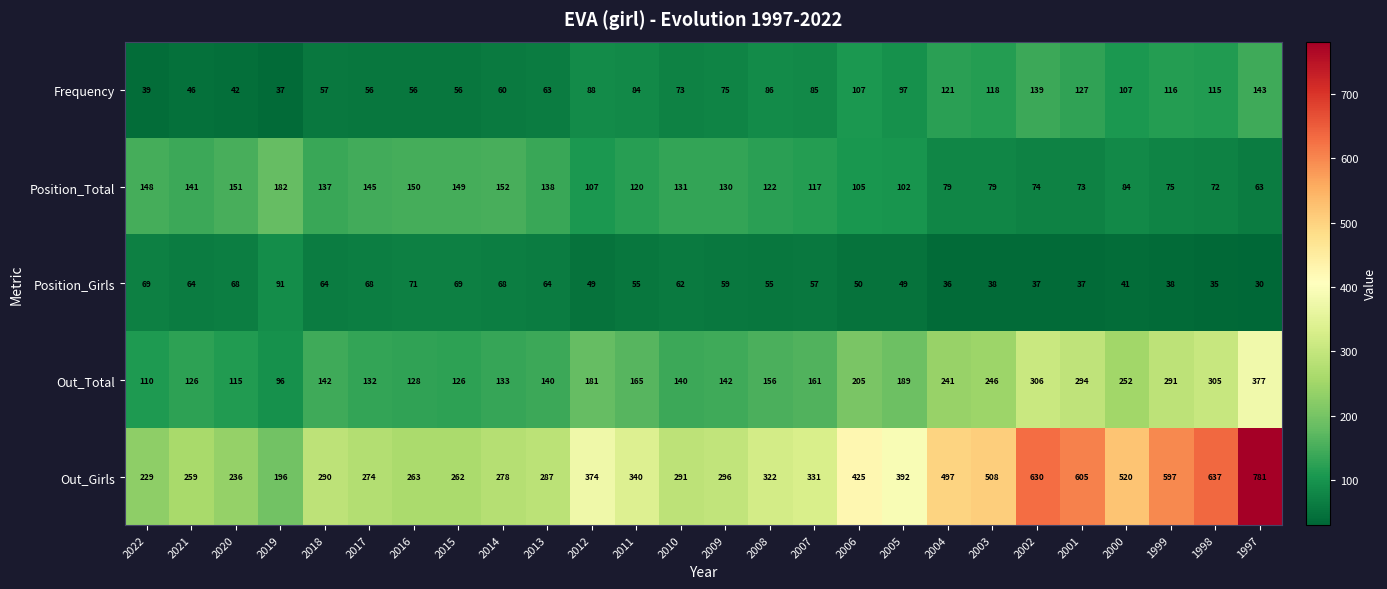

What is the smallest value displayed?

30